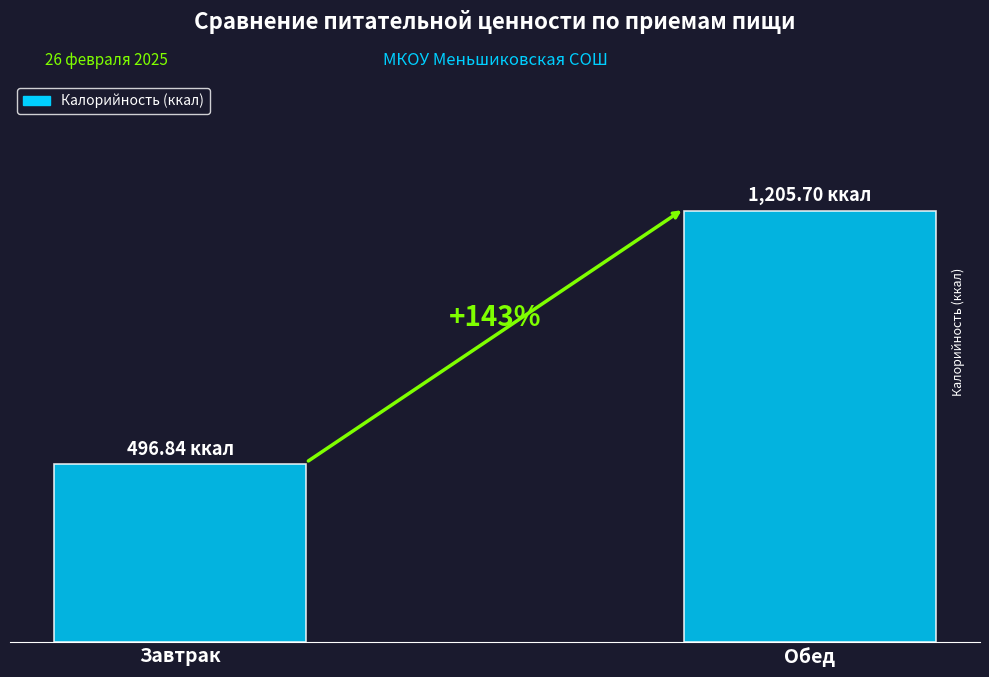

Does the chart contain any negative values?

No